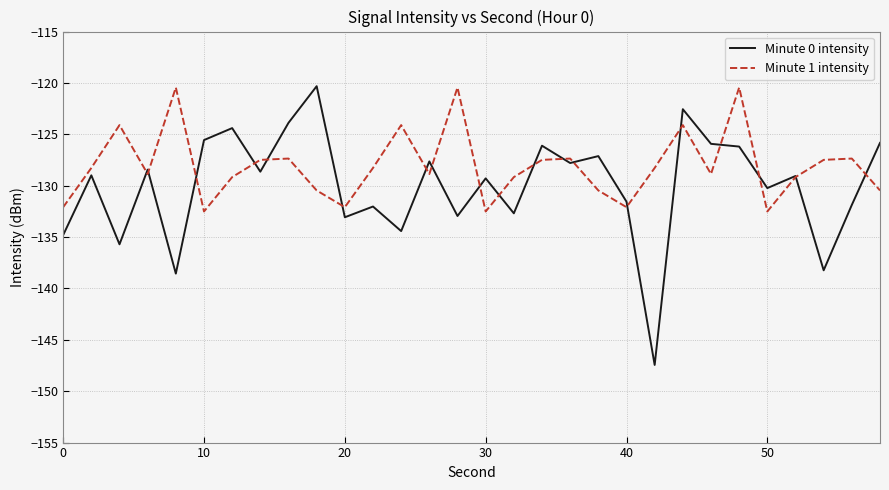

List the series in order of their overall mean, lowest first.

Minute 0 intensity, Minute 1 intensity